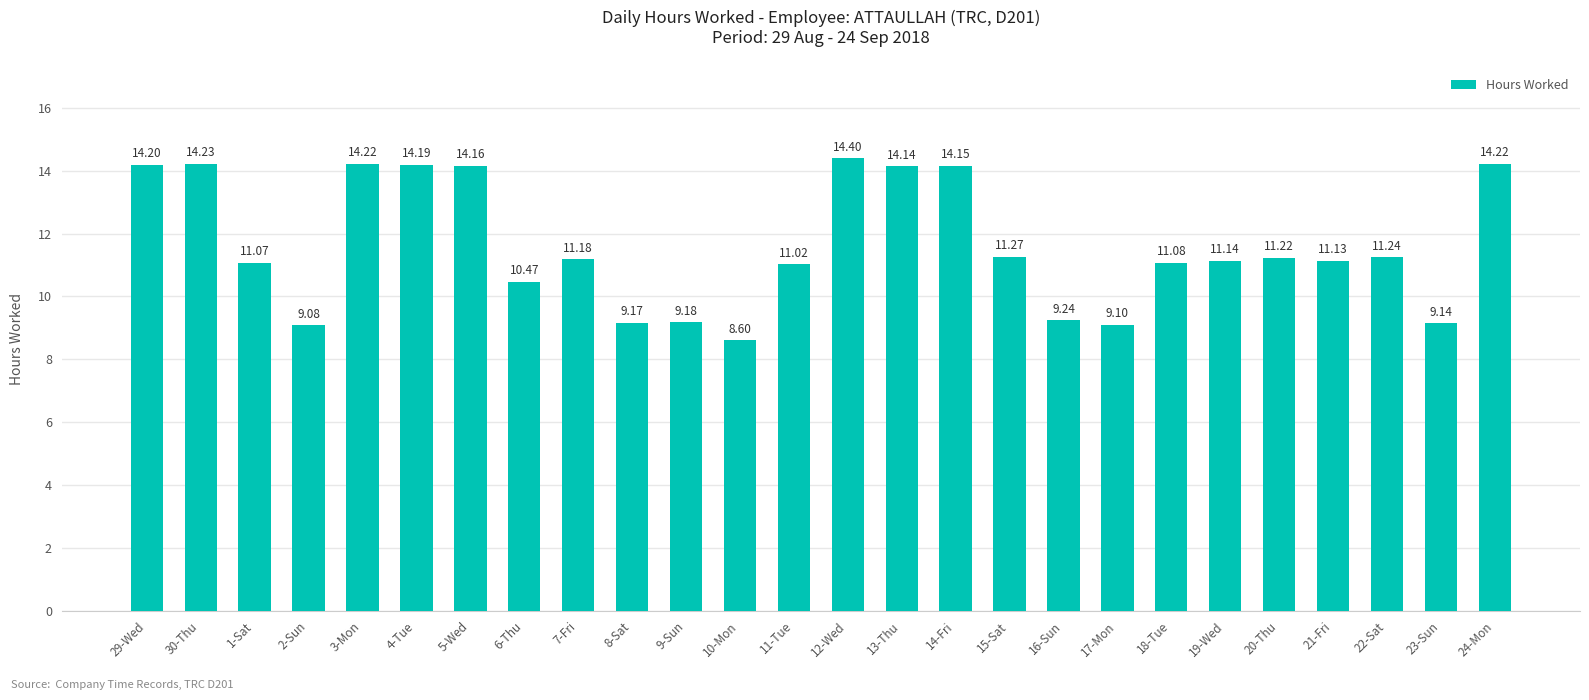

What is the difference between the second highest and minimum values?

5.6